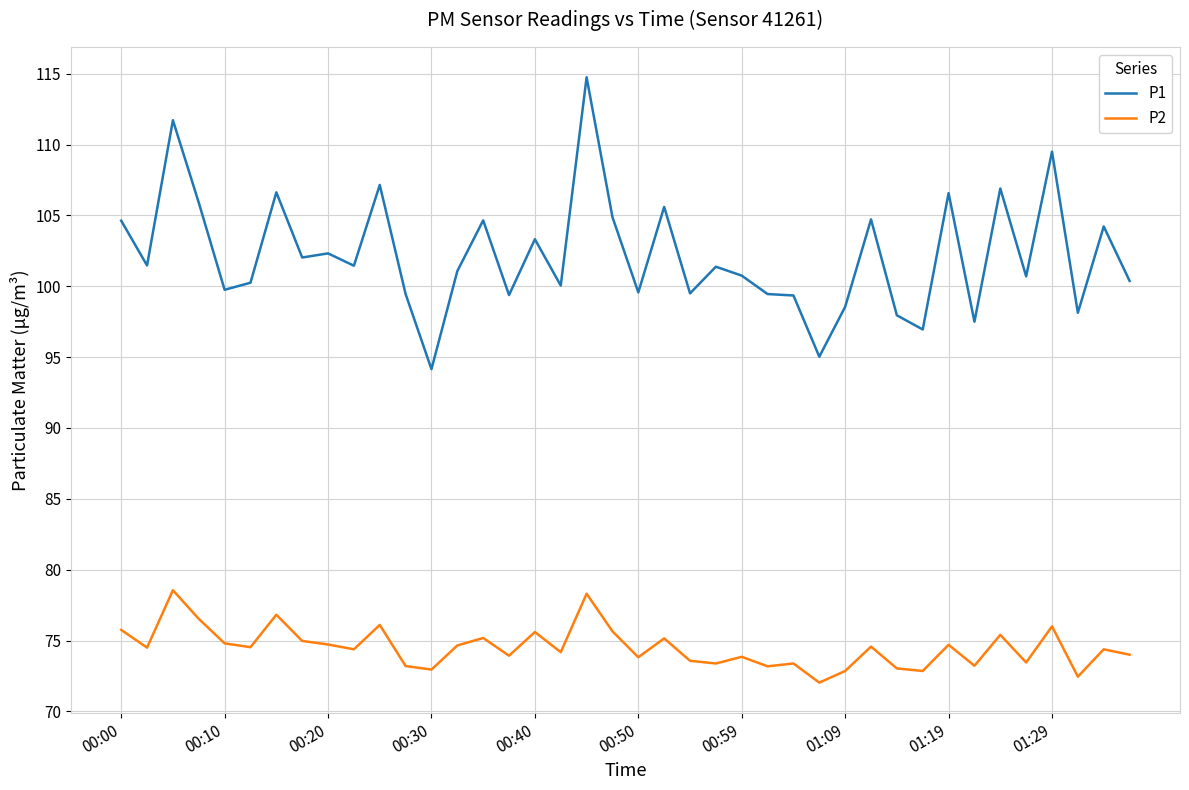

True or false: P2 and P1 intersect in this chart.

False